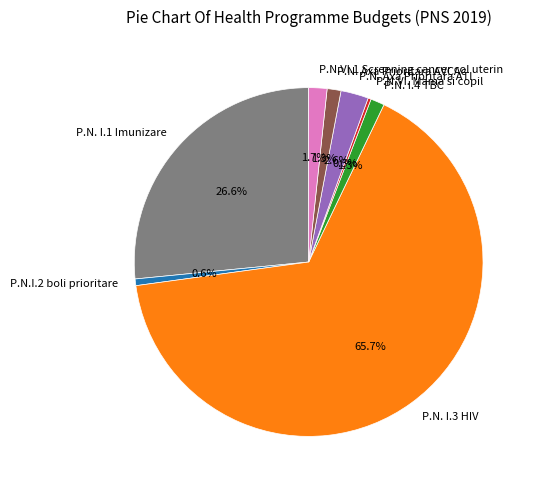

To the nearest percent, what percentage of the pie is P.N. I.4 TBC?

1%